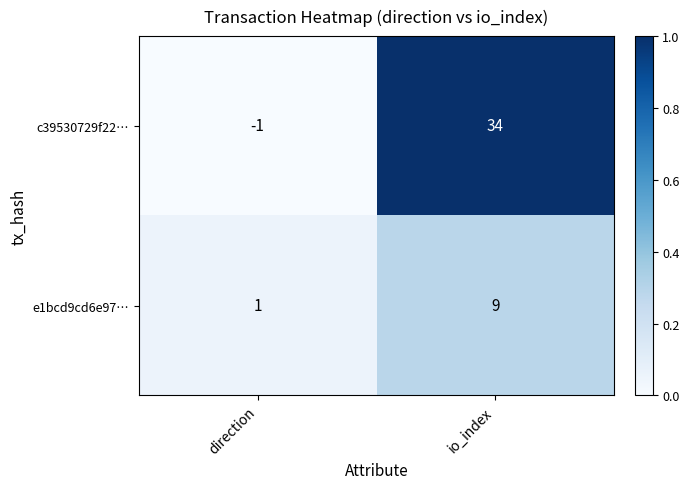

What is the average value of the e1bcd9cd6e97… series?

5